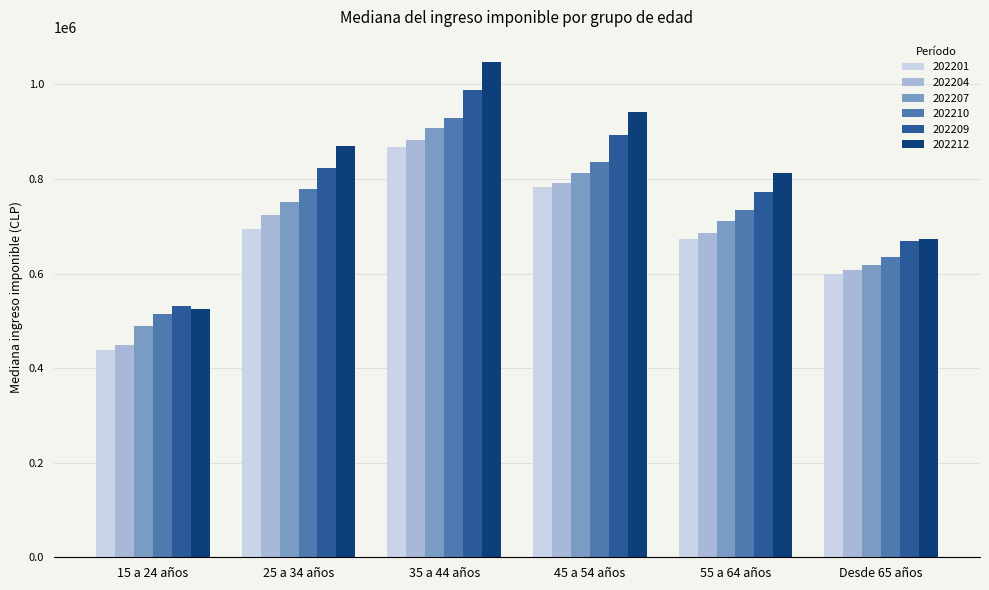

Is it true that 202209 equals 390448.6 at Desde 65 años?

False